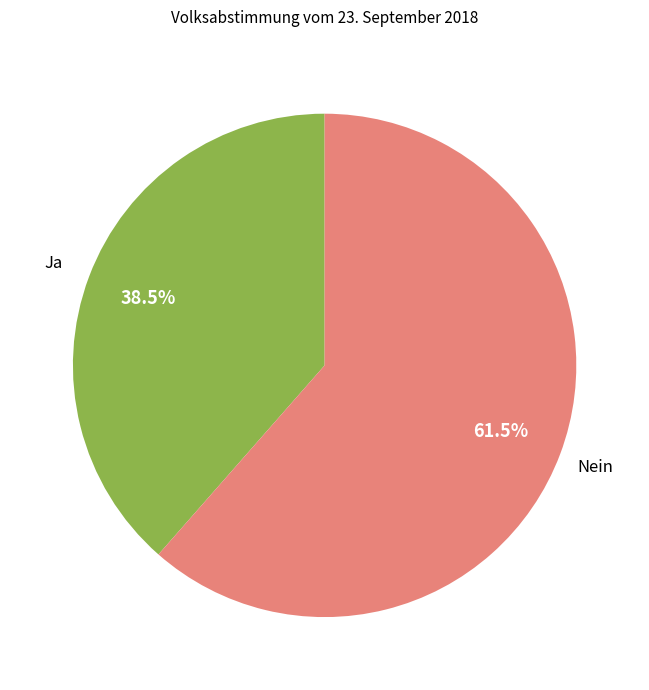

Which has a higher value, Nein or Ja?

Nein